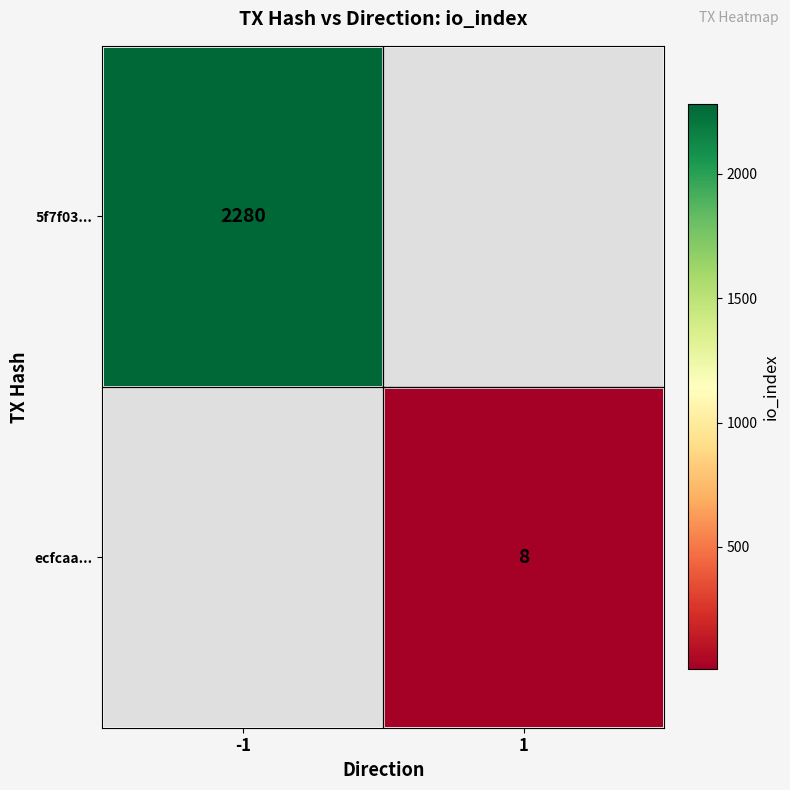

True or false: 5f7f03... has a value of 3097 at -1.

False